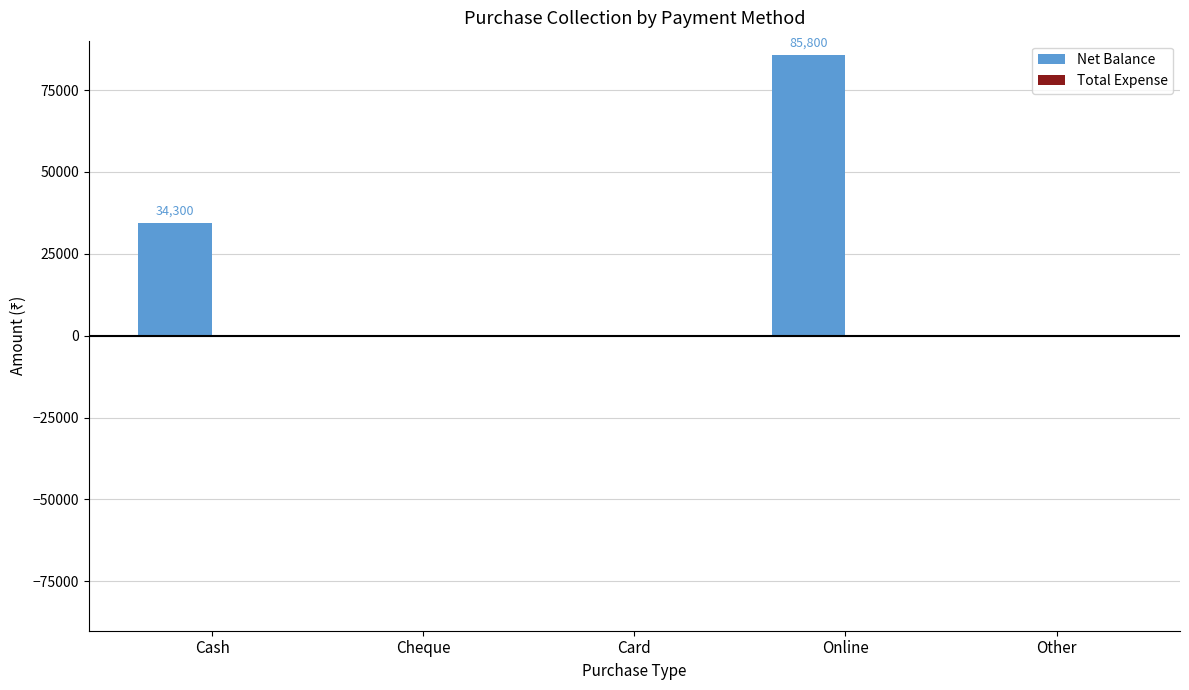

The value at Card is 0. True or false?

True